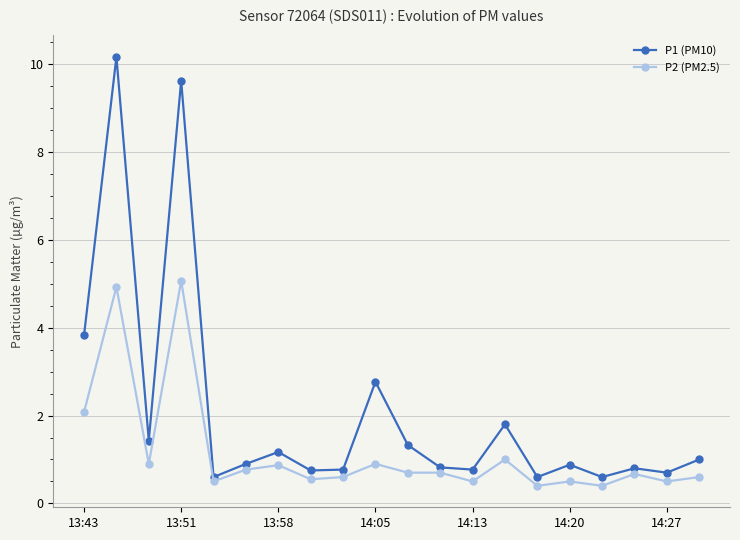

Which series has the largest total across all categories?

P1 (PM10)